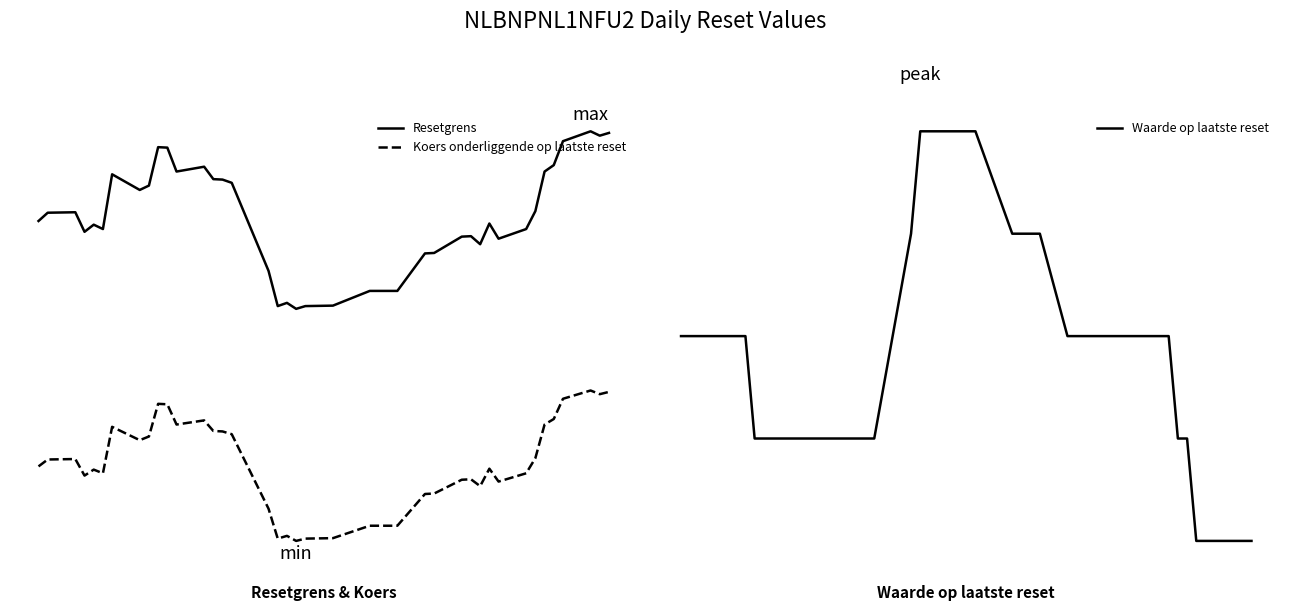

The value of Koers onderliggende op laatste reset at 8 is 2.7. True or false?

False